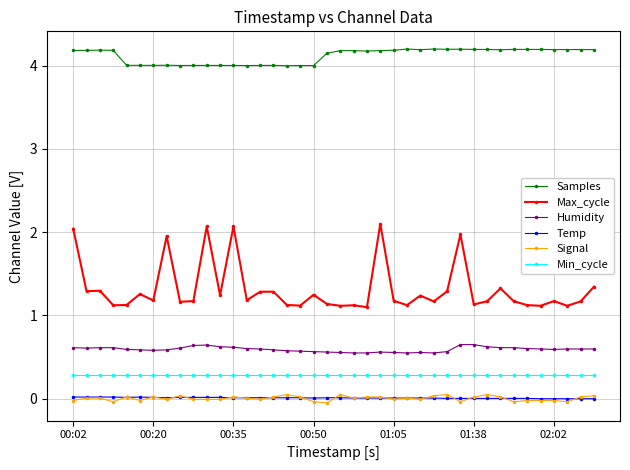

Which series has the widest spread of values?

Max_cycle